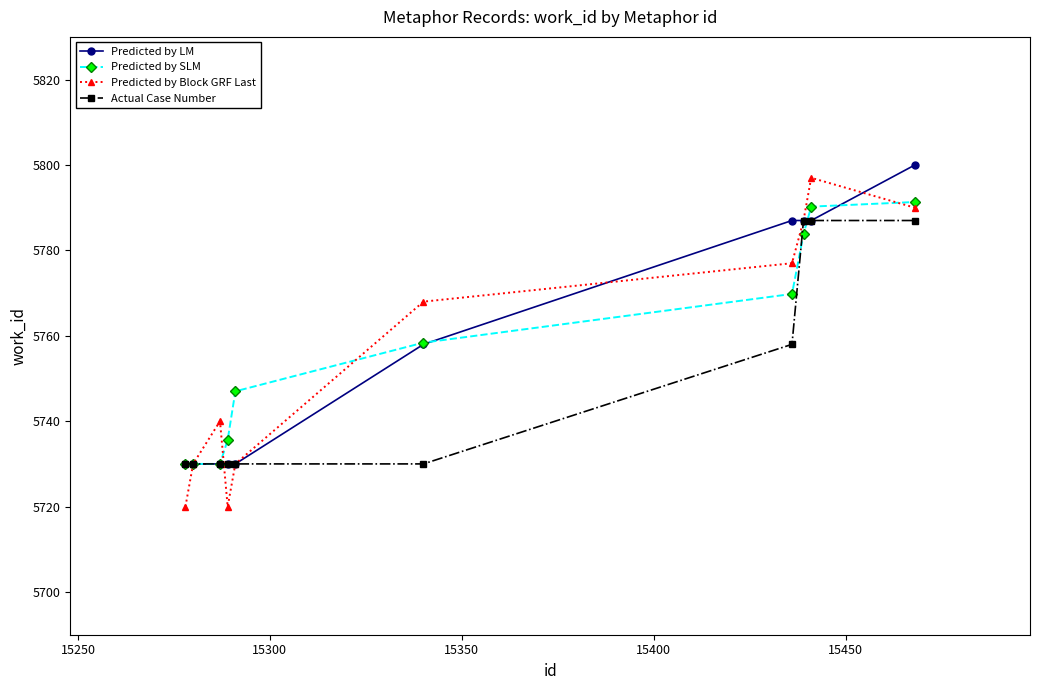

How many distinct data groups are displayed?

4